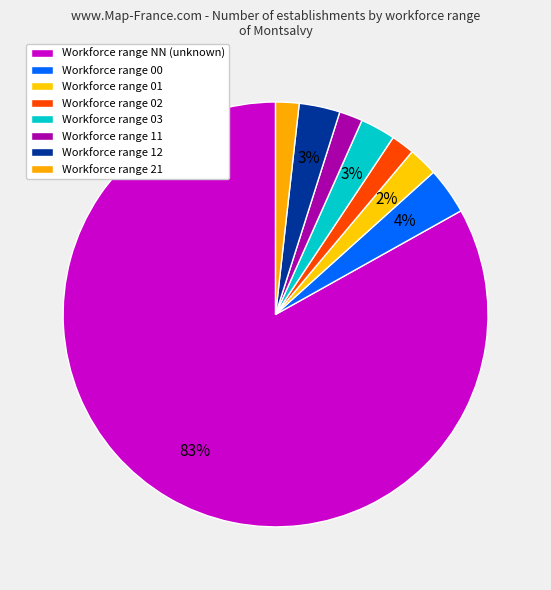

To the nearest percent, what is the average slice percentage?

12%